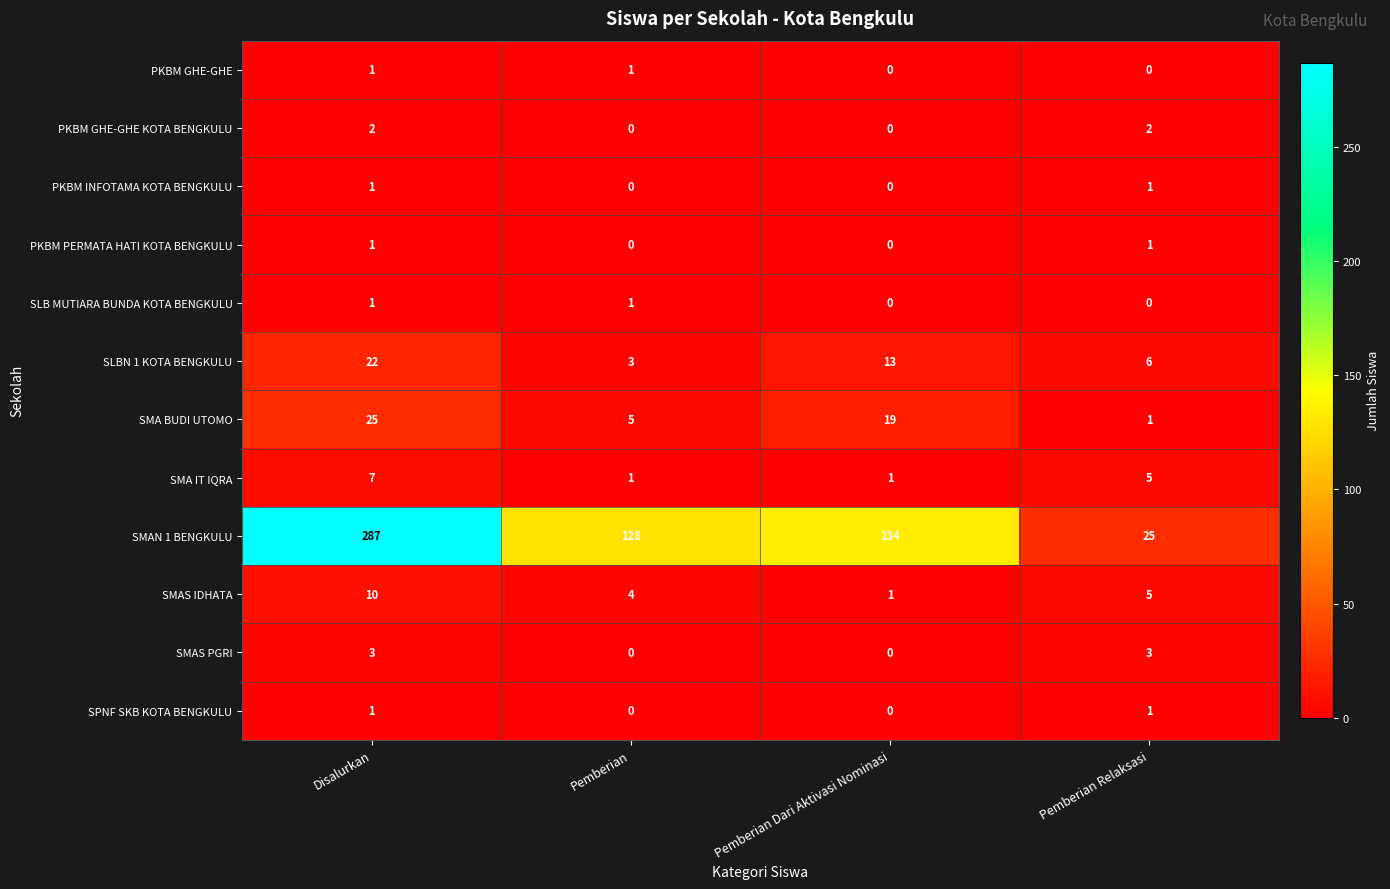

True or false: SLBN 1 KOTA BENGKULU has a value of 6 at Pemberian Relaksasi.

True